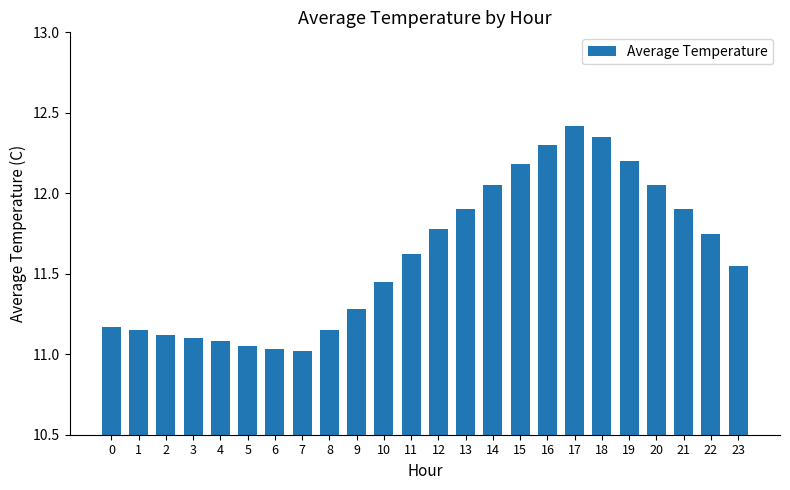

How many data points does each series have?

24